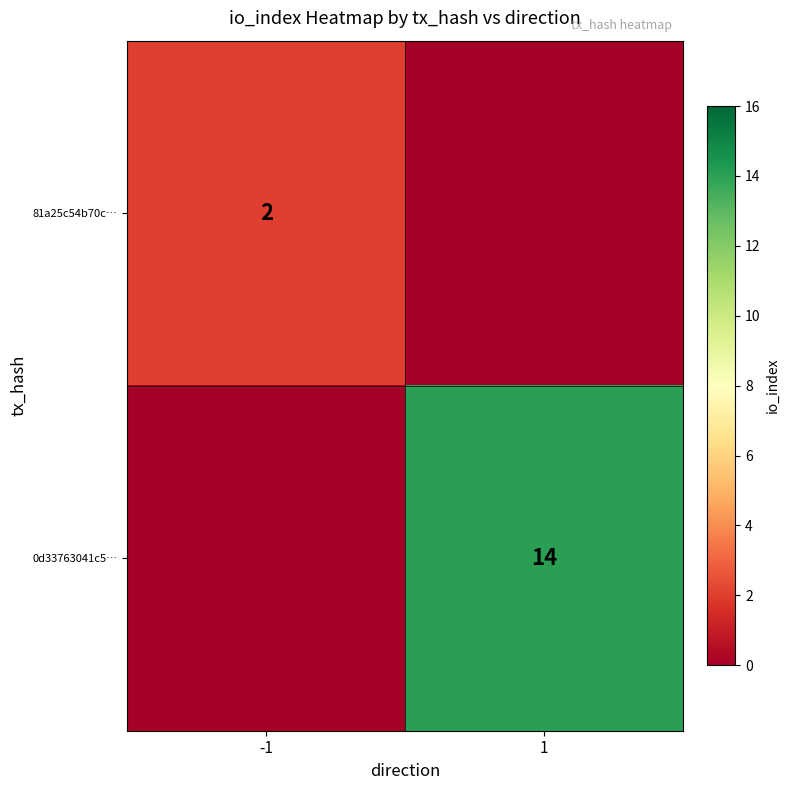

The 81a25c54b70c… series shows 1 at -1. True or false?

False